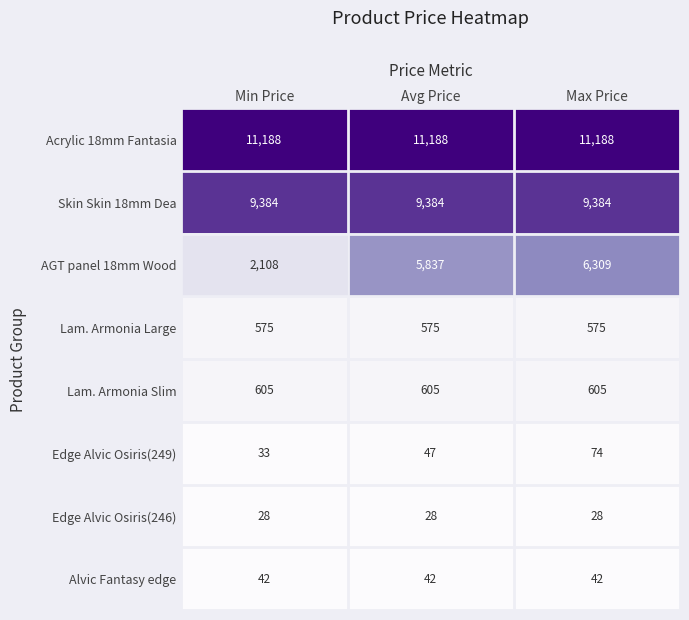

What is the average value of the AGT panel 18mm Wood series?

4751